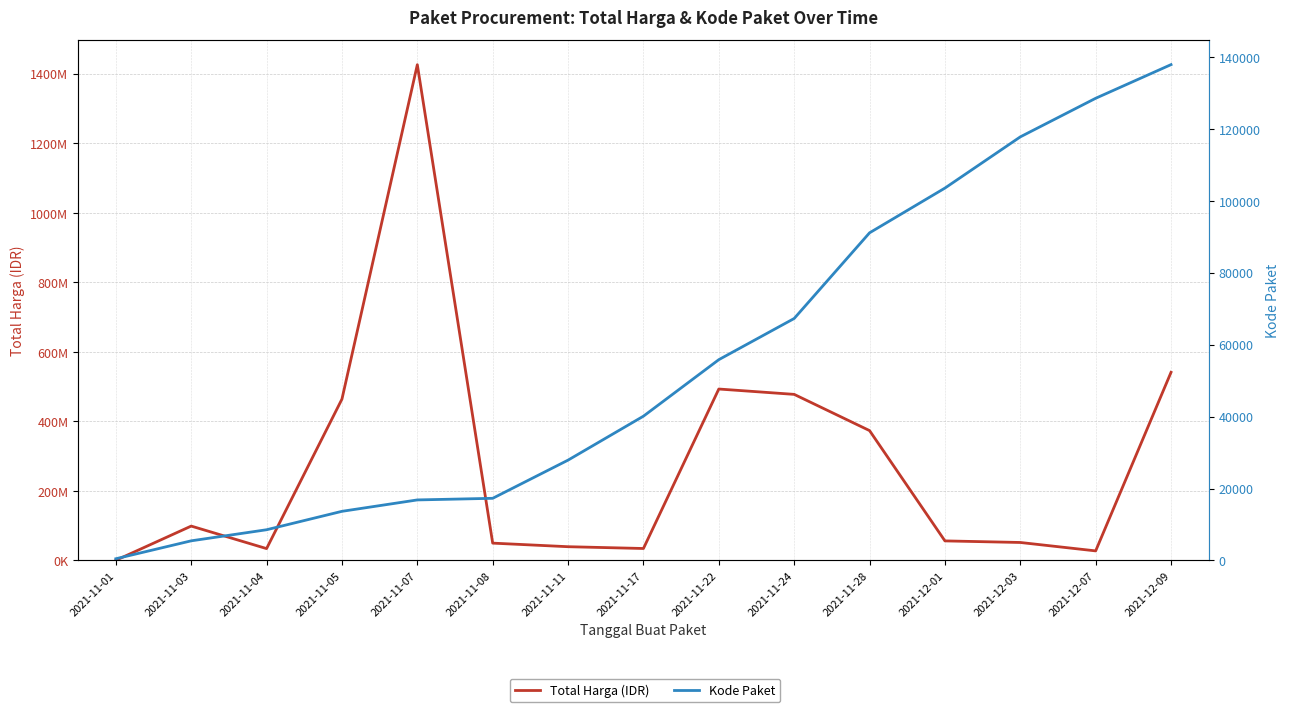

What is the value of the Kode Paket point at the 12th from the left?

103541